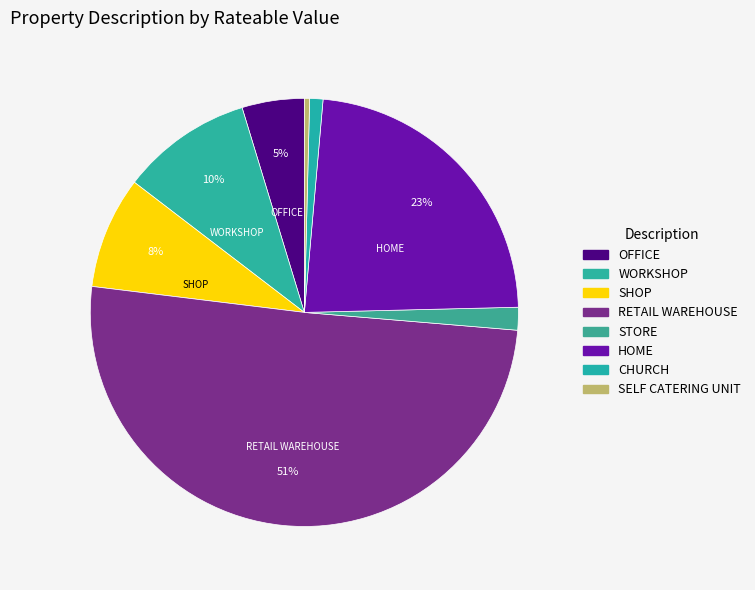

How many segments does this pie chart have?

8